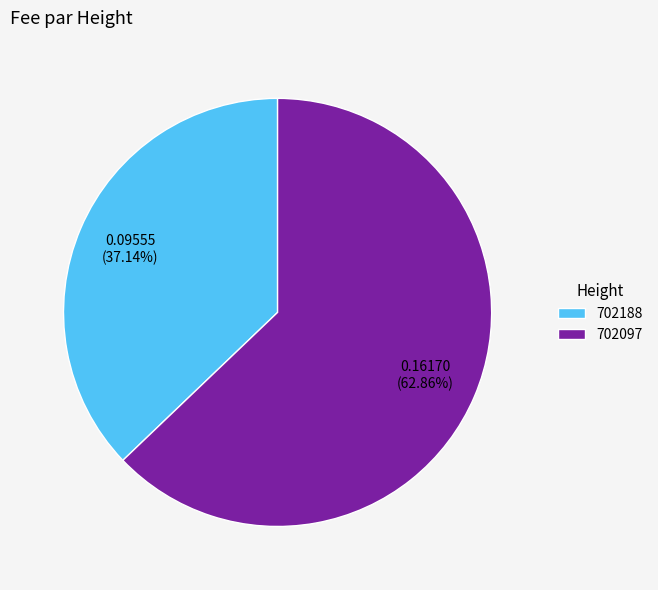

Which slice is the largest?

702097